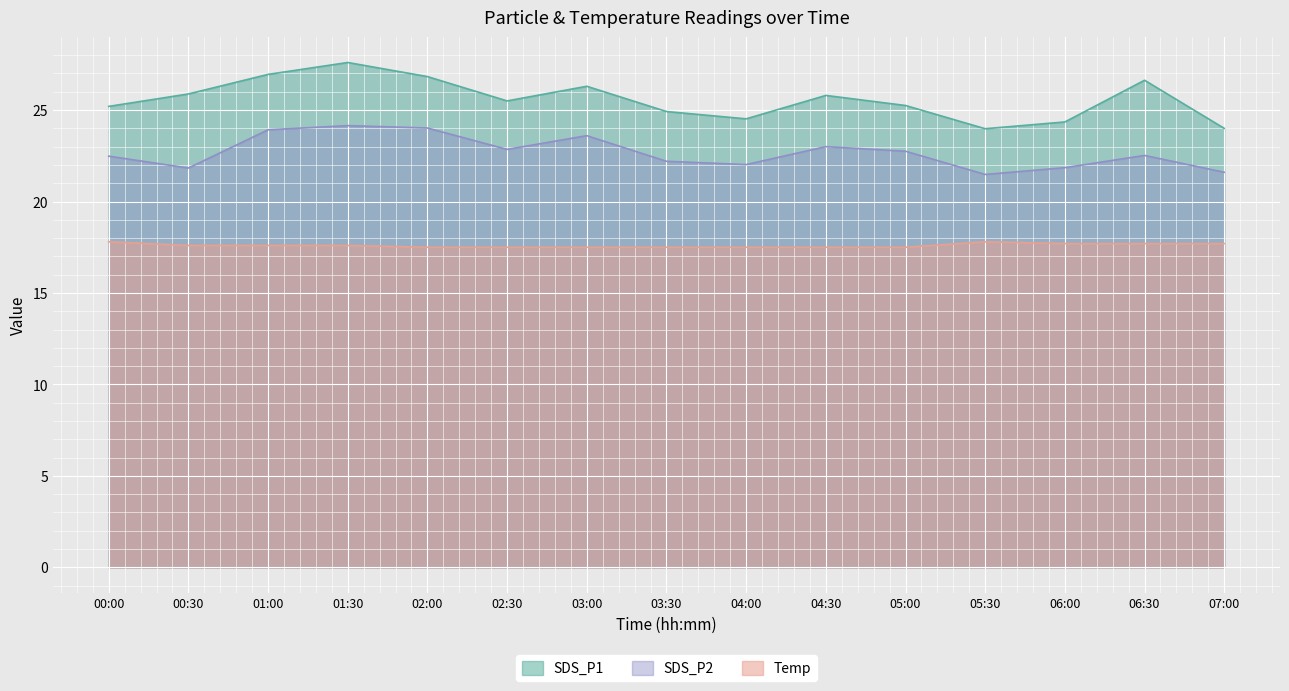

At which category does the chart reach its minimum across all series?

02:00